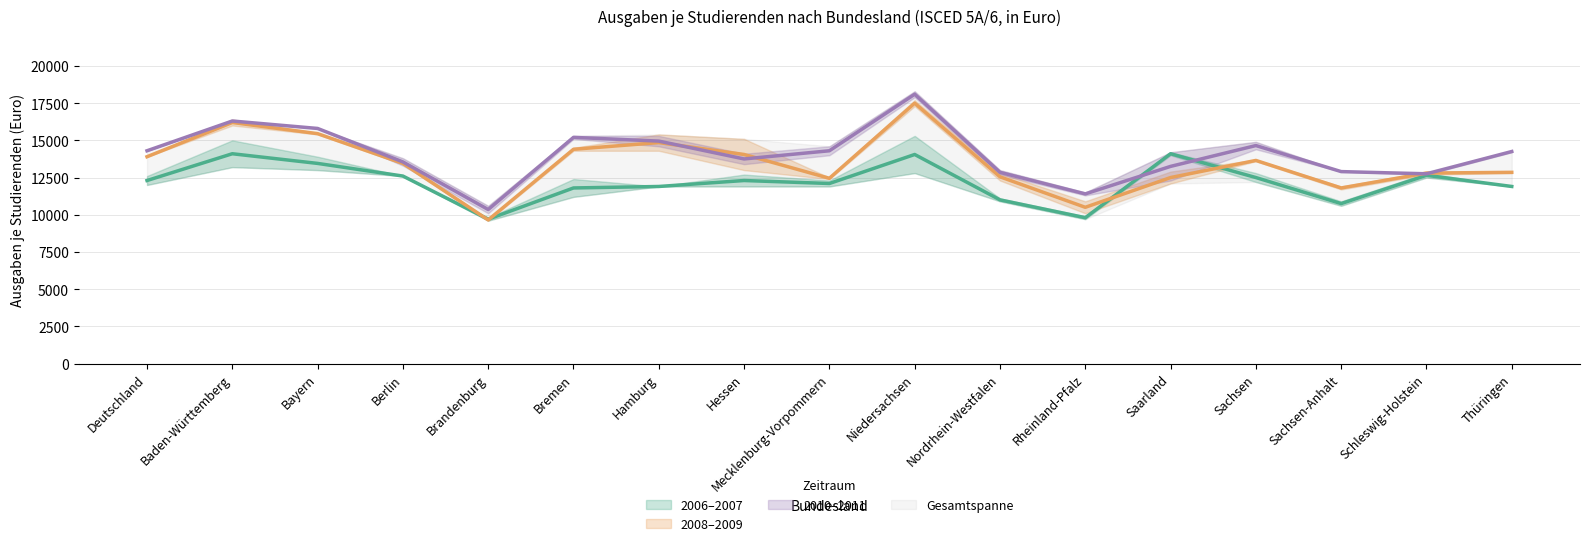

How many interior local valleys does the Mitte 2006–2007 series have?

4